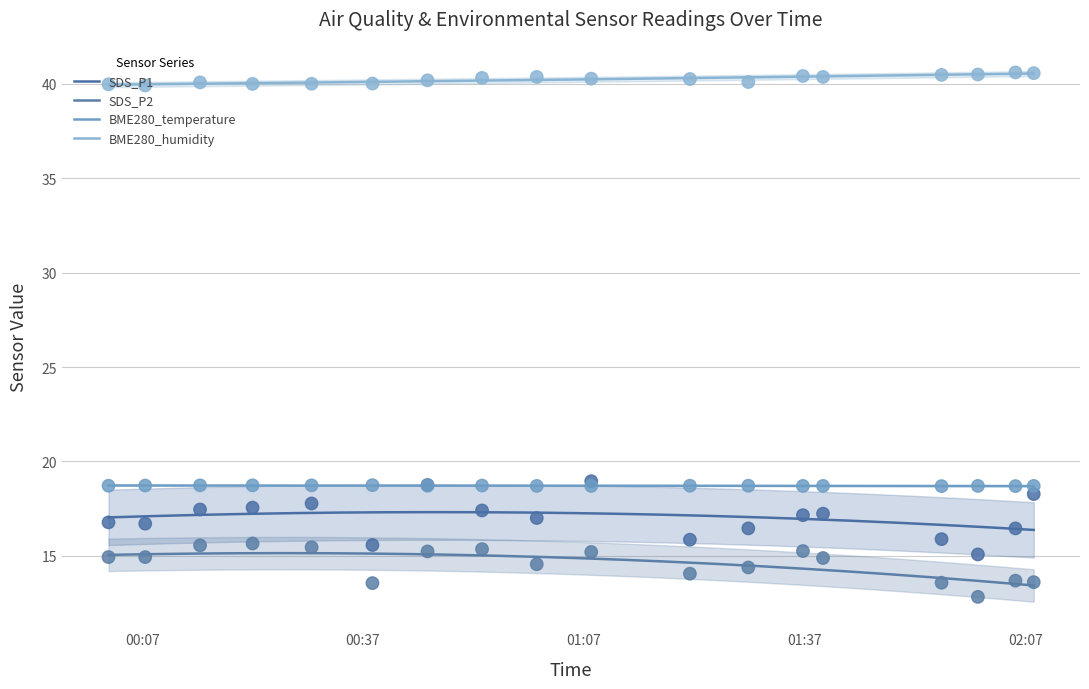

Which series has the largest total across all categories?

BME280_humidity